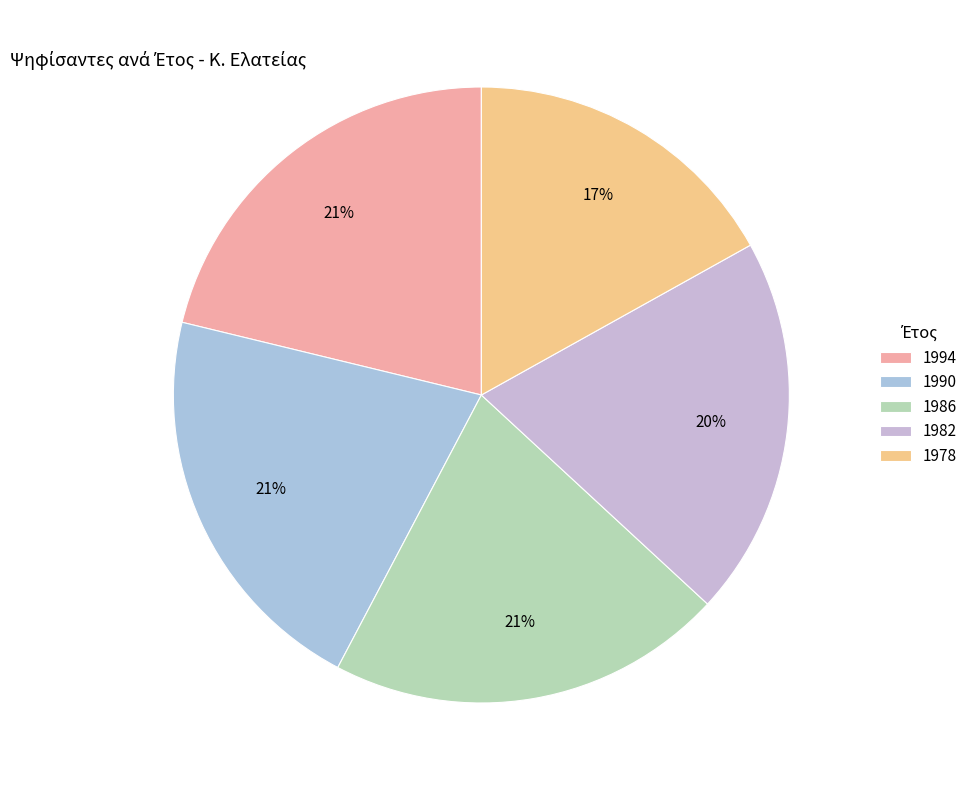

To the nearest percent, what portion does 1990 represent?

21%